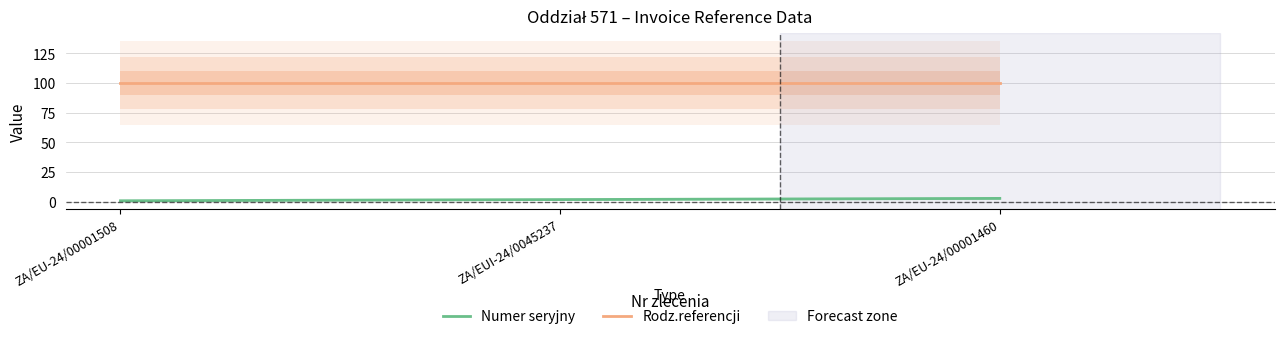

Reading right to left, transcribe all the data shown in this chart.

Numer seryjny: 3	2	1
Rodz.referencji: 100	100	100